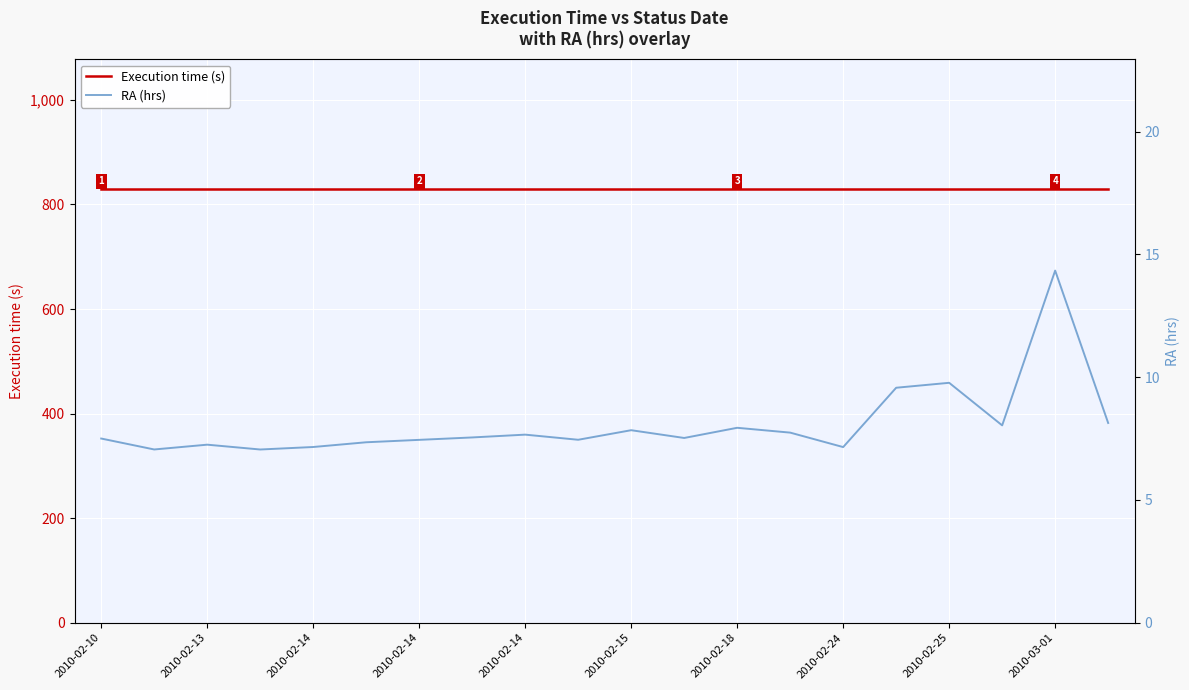

True or false: Execution time (s) and RA (hrs) cross at least once.

False